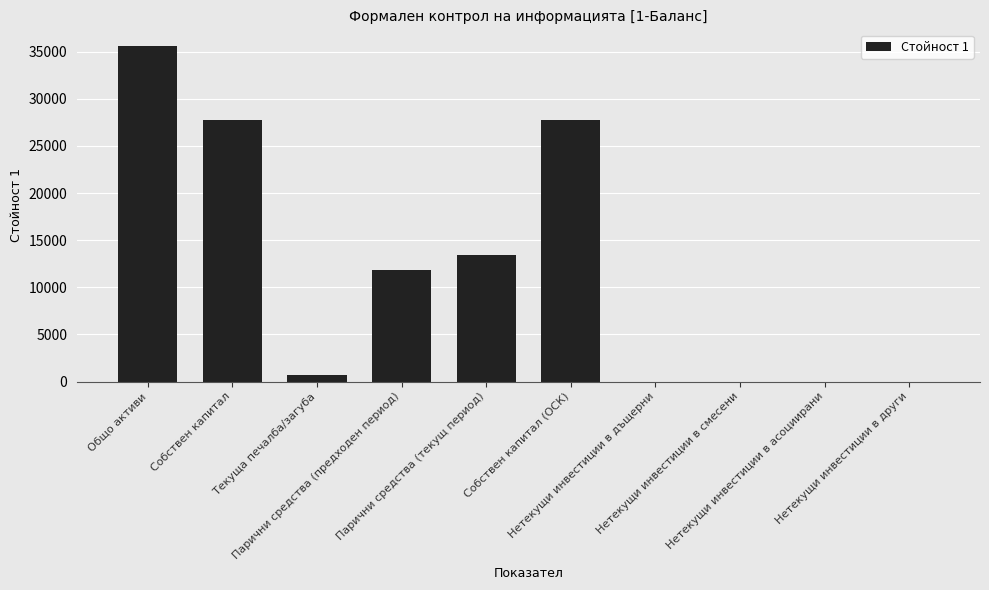

How many series are shown in this chart?

1